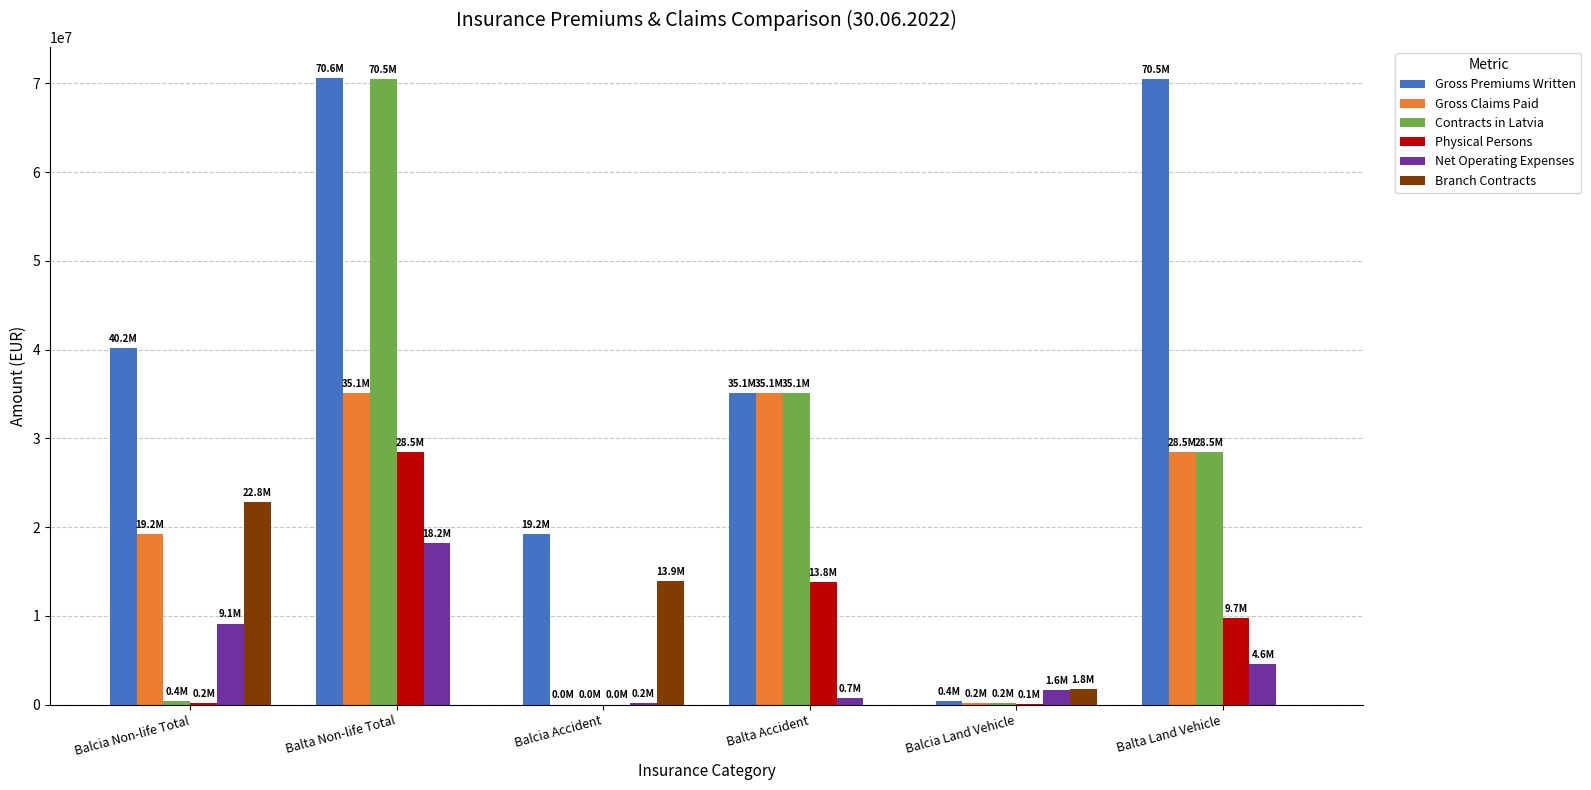

What is the maximum value shown in the chart?

70564143